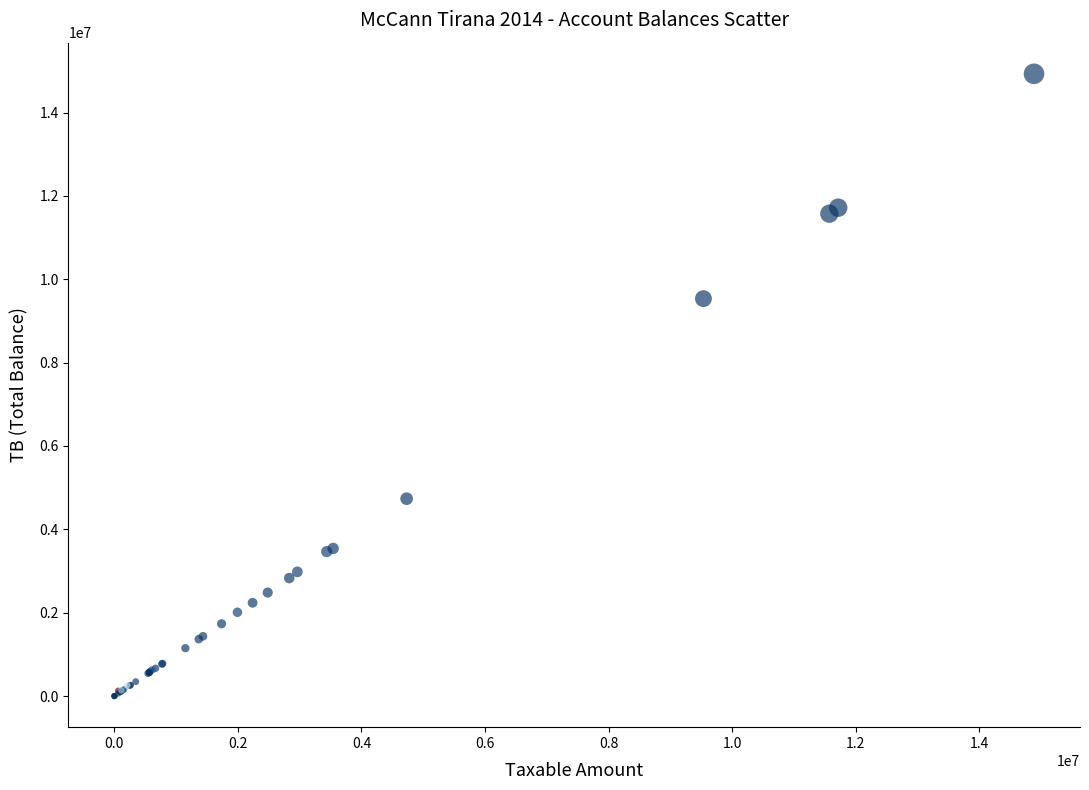

What Y value in the scatter plot is closest to 7465579?

9536057.6